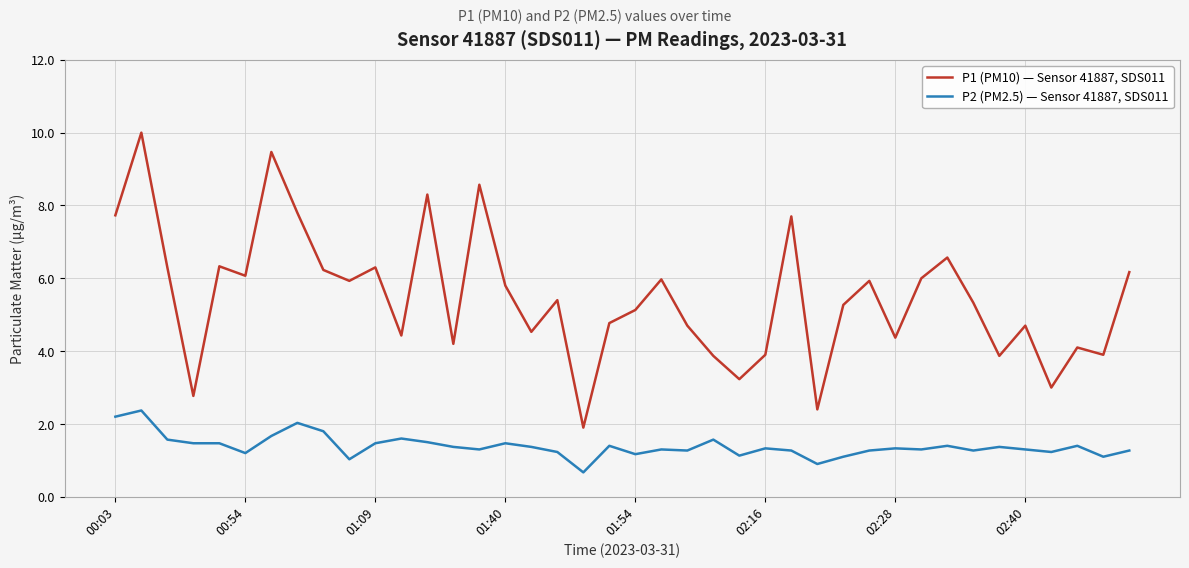

What is the smallest value displayed?

0.7